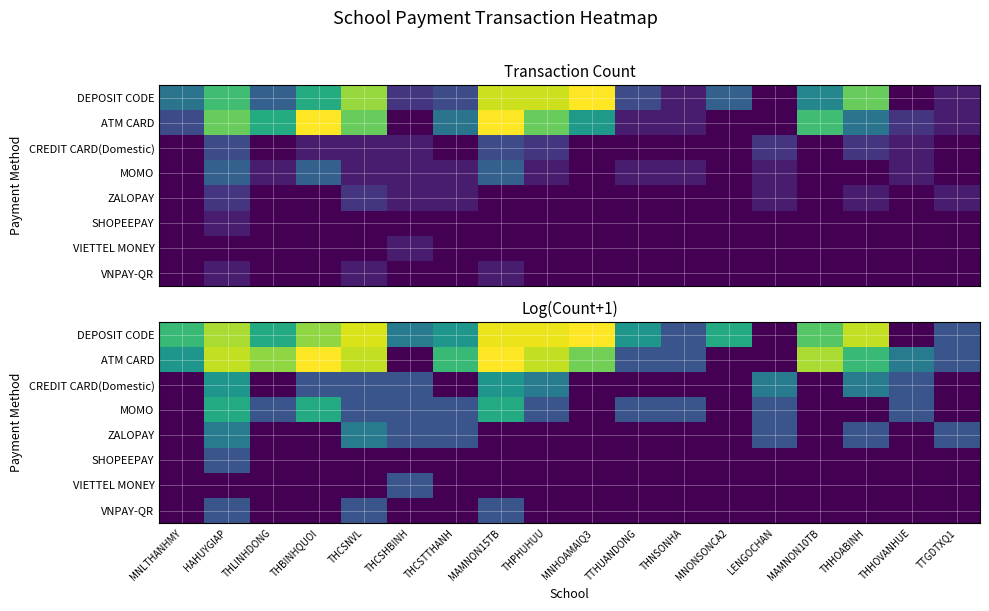

What is the spread (max minus min) of values at MAMNON15TB?

2.6